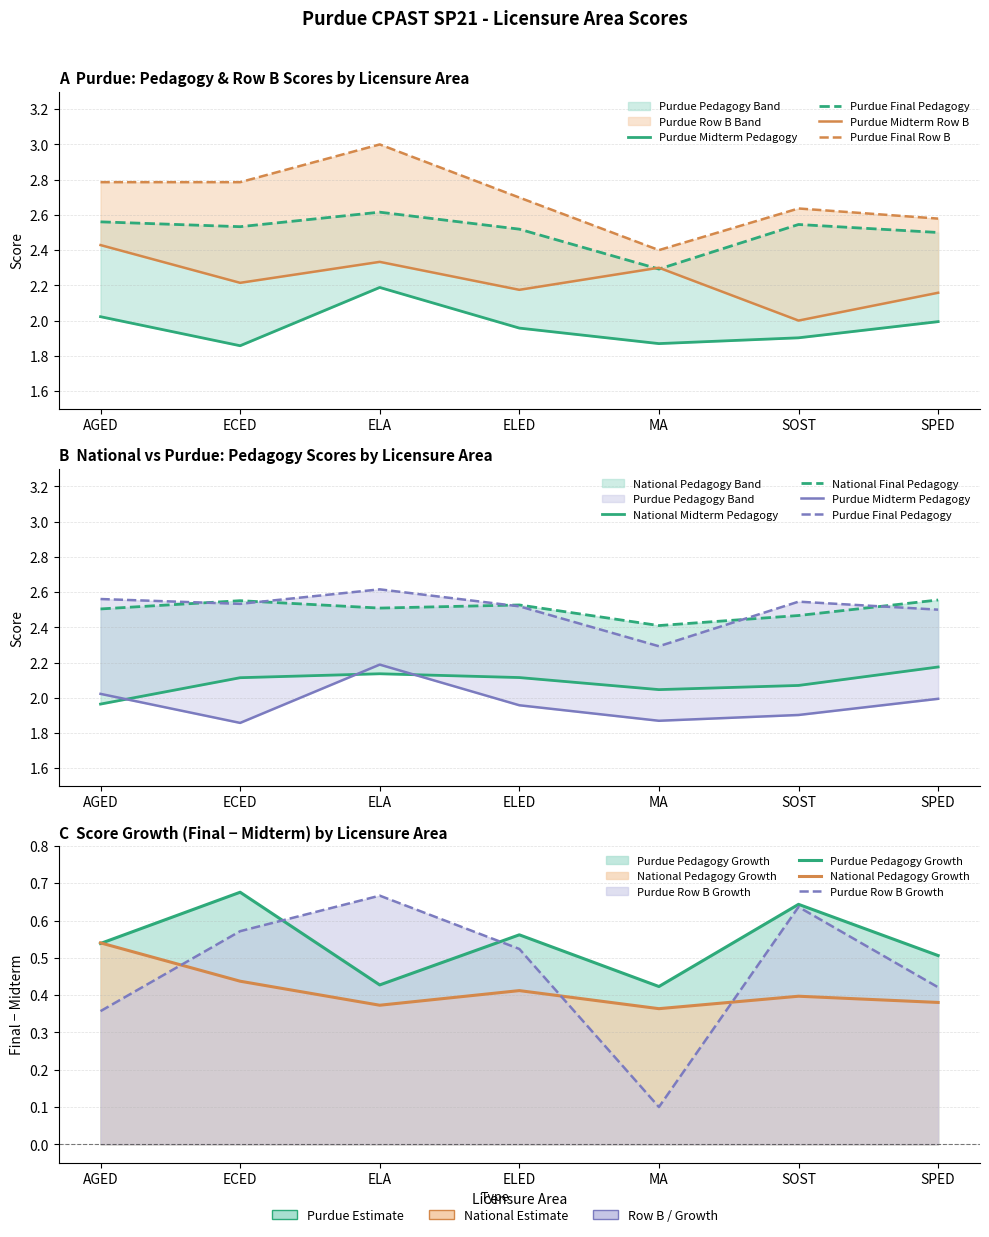

What is the label of the 7th point from the right?

AGED